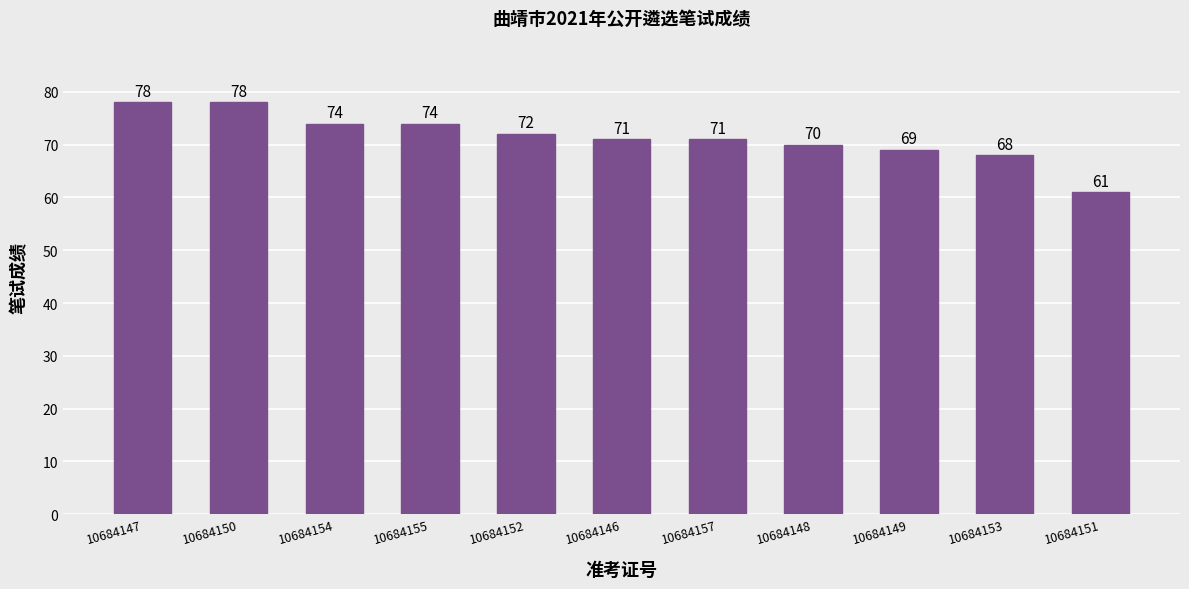

Where does the data first go above 71?

10684147